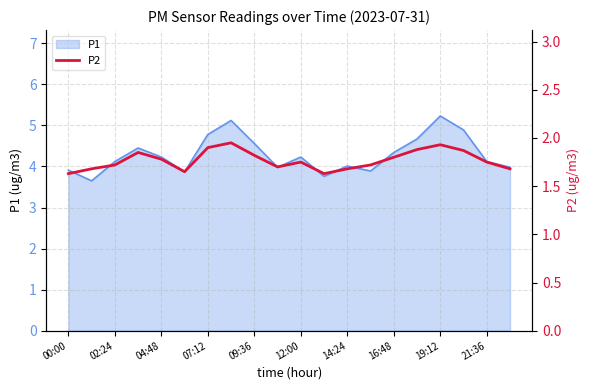

How many interior local valleys (lower than both neighbors) does the data have?

3